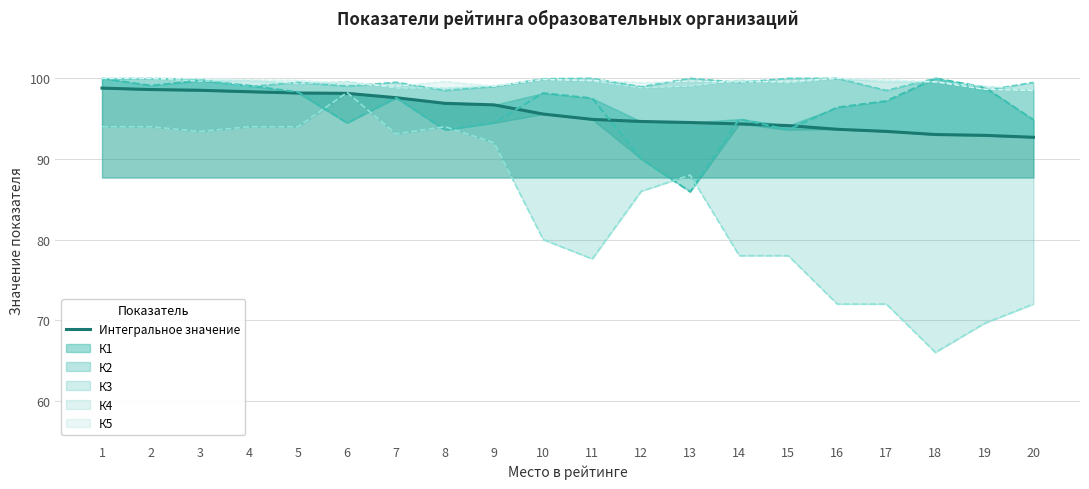

True or false: the data has more than 2 interior local peaks.

False